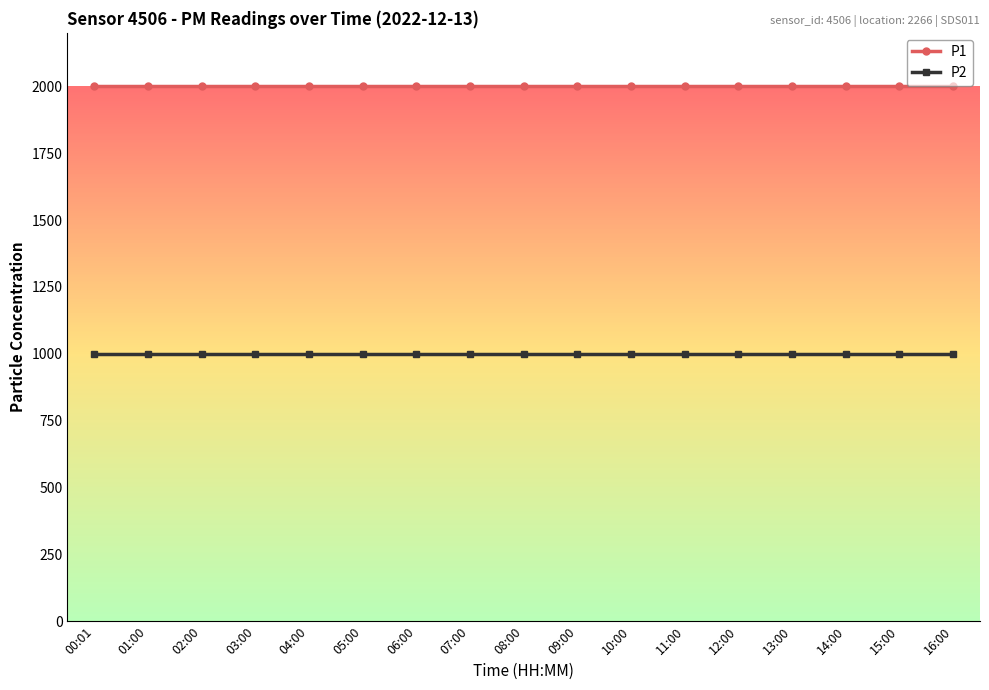

Is it true that P1 equals 968.9 at 02:00?

False